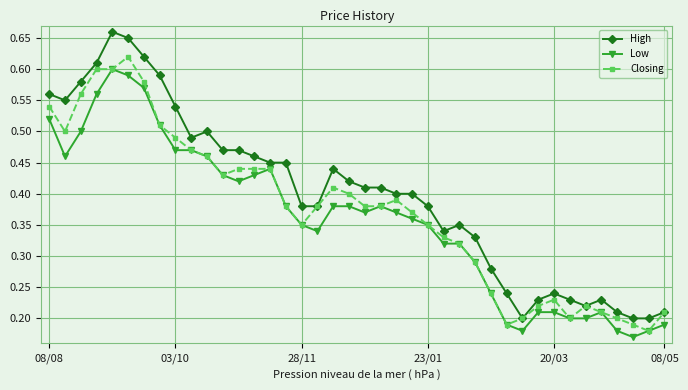

Which series has the widest spread of values?

High